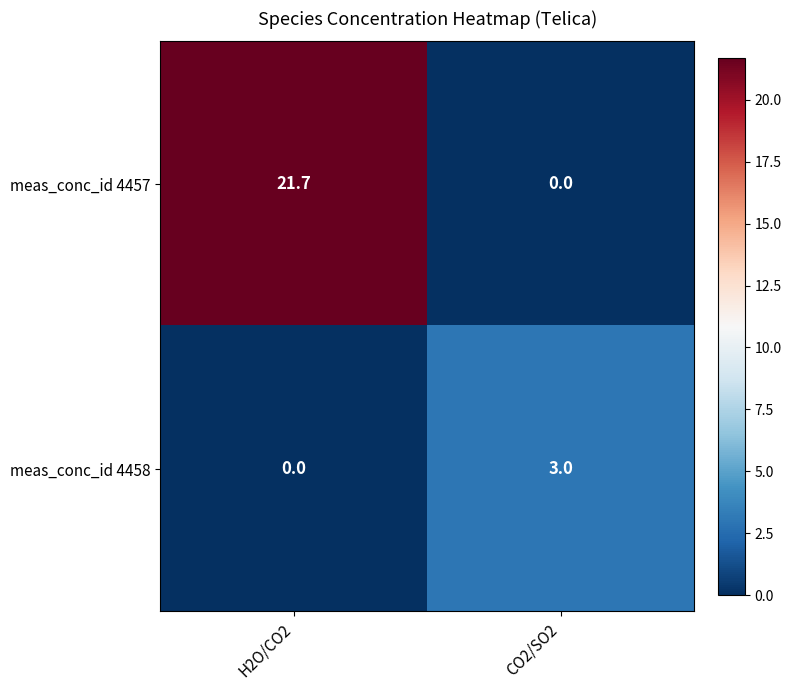

Reading left to right, extract all data points from this chart.

meas_conc_id 4457: H2O/CO2=21.7	CO2/SO2=0.0
meas_conc_id 4458: H2O/CO2=0.0	CO2/SO2=3.0